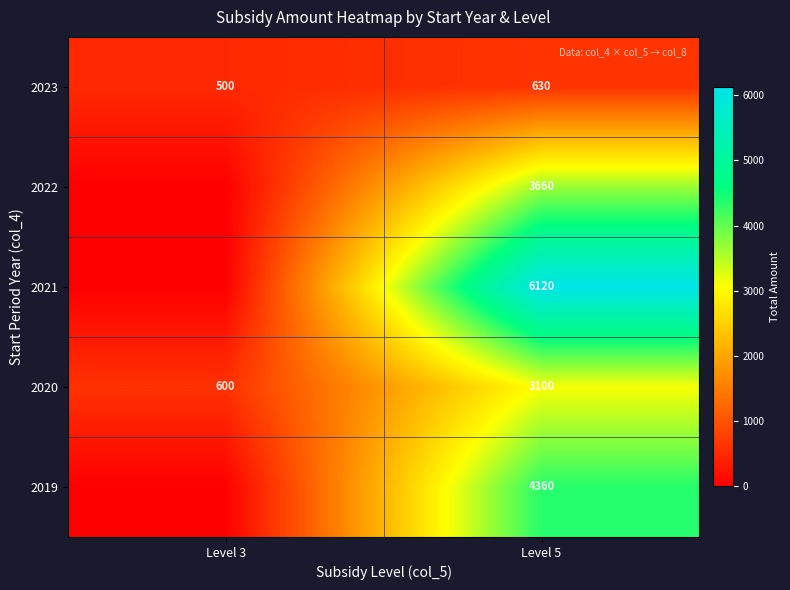

Read the 2023 value at Level 5, to the nearest 5.

630